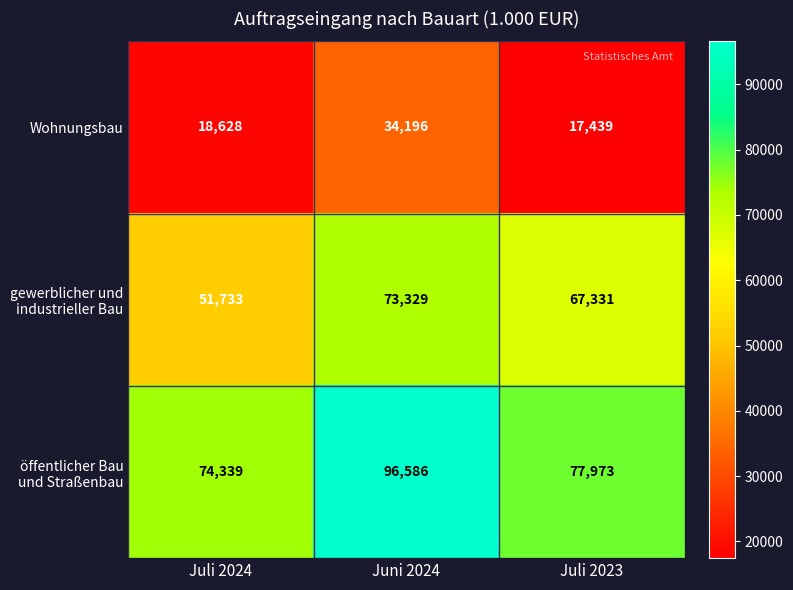

What is the sum of all Wohnungsbau values?

70263